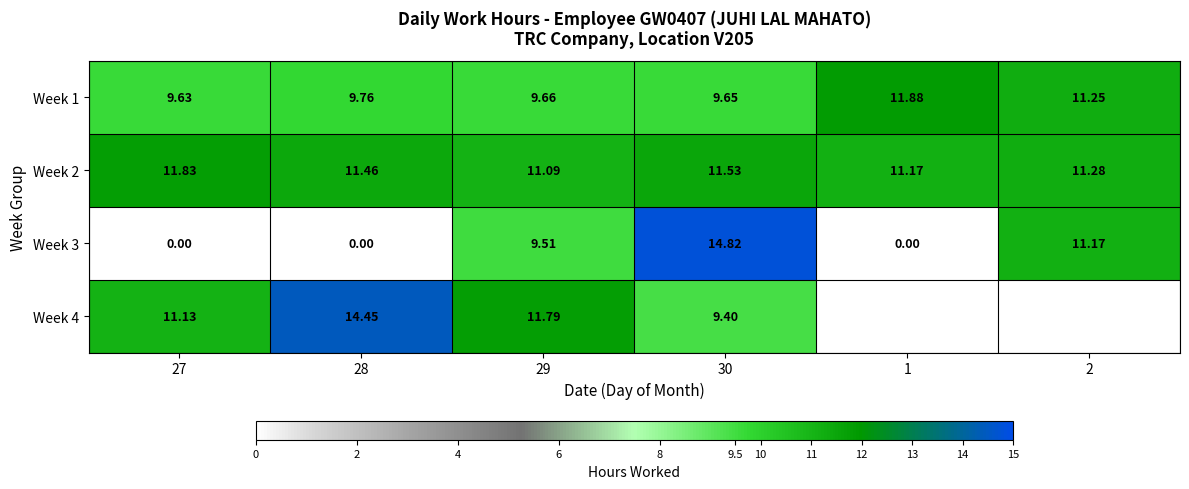

What is the average value of the Week 1 series?

10.3